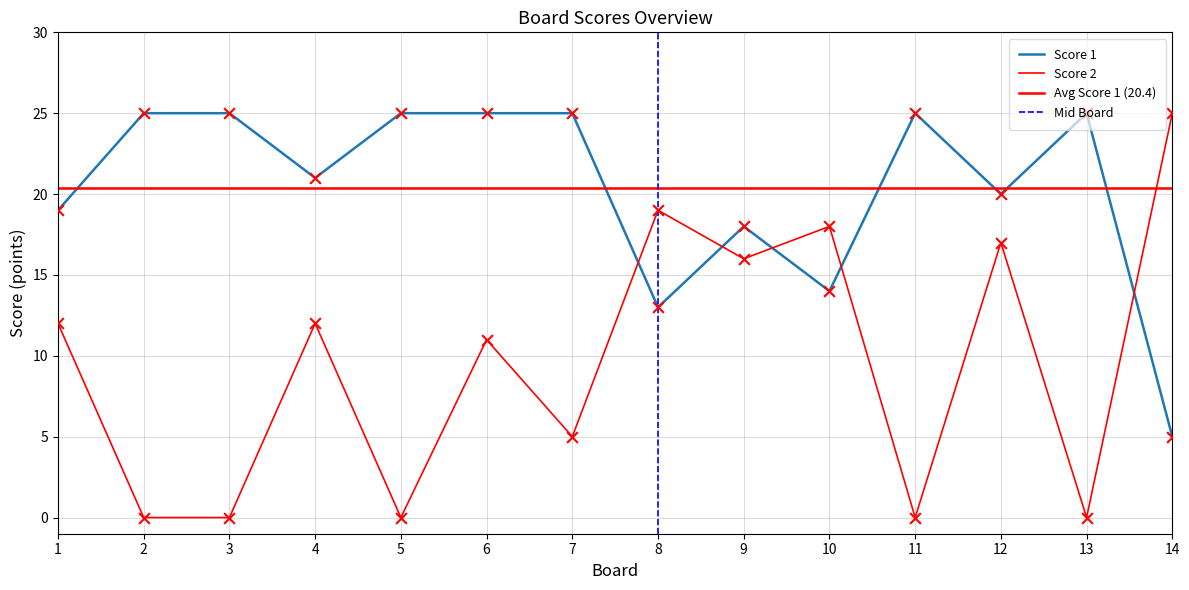

Which series has the largest total across all categories?

Score 1